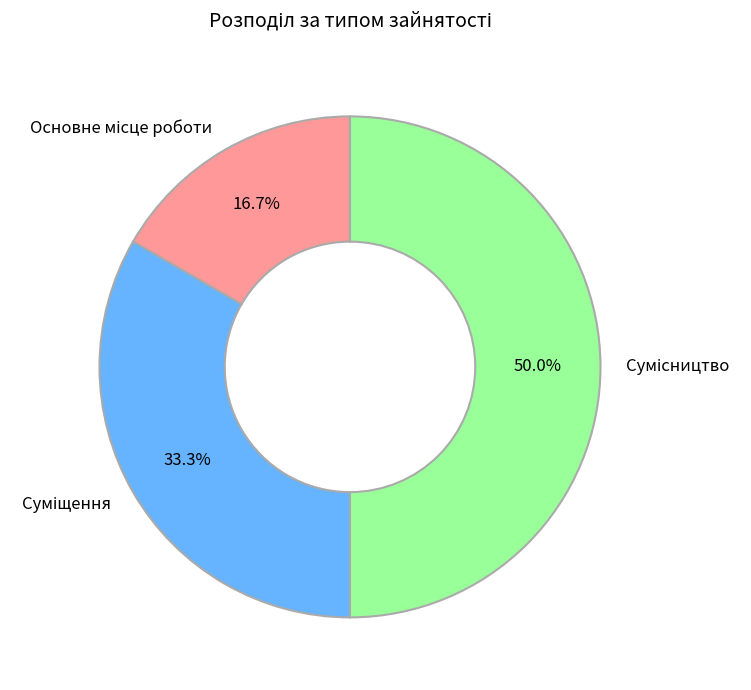

What is the smallest slice in the pie chart?

Основне місце роботи